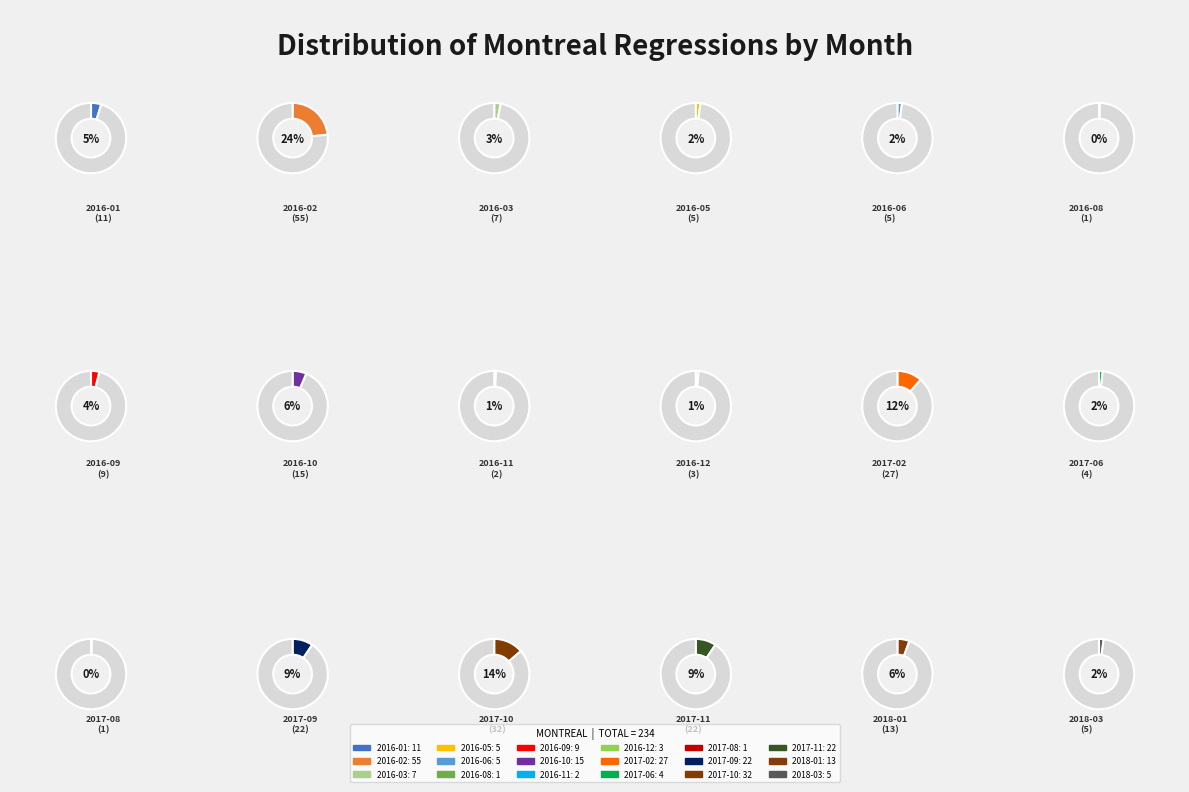

Is the sum of 2017-09 and 2016-05 greater than half?

No